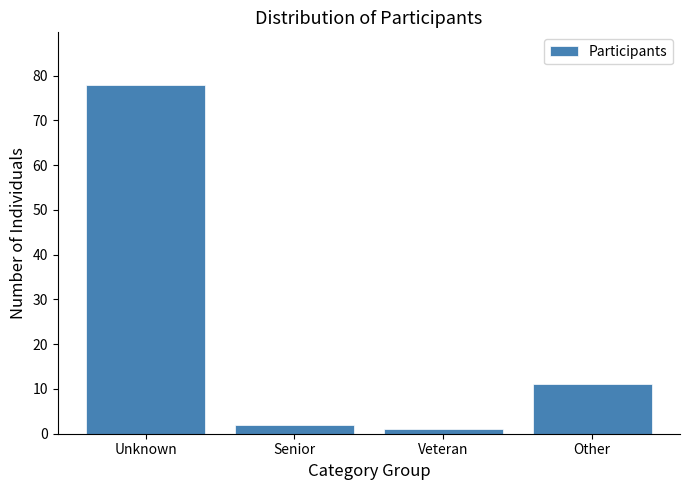

Reading right to left, list all the values displayed in this chart.

11	1	2	78